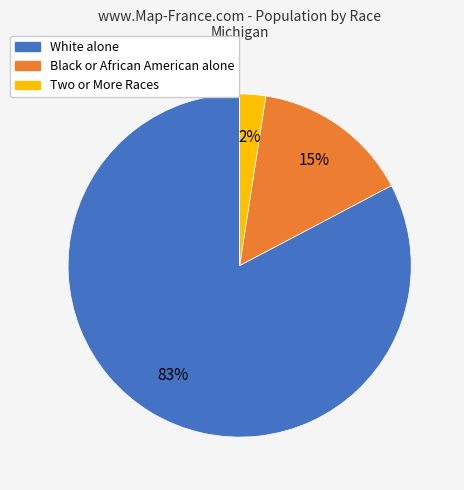

How many slices are in this pie chart?

3